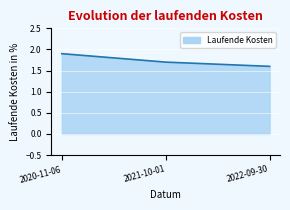

What is the change in value from 2020-11-06 to 2022-09-30?

-0.3